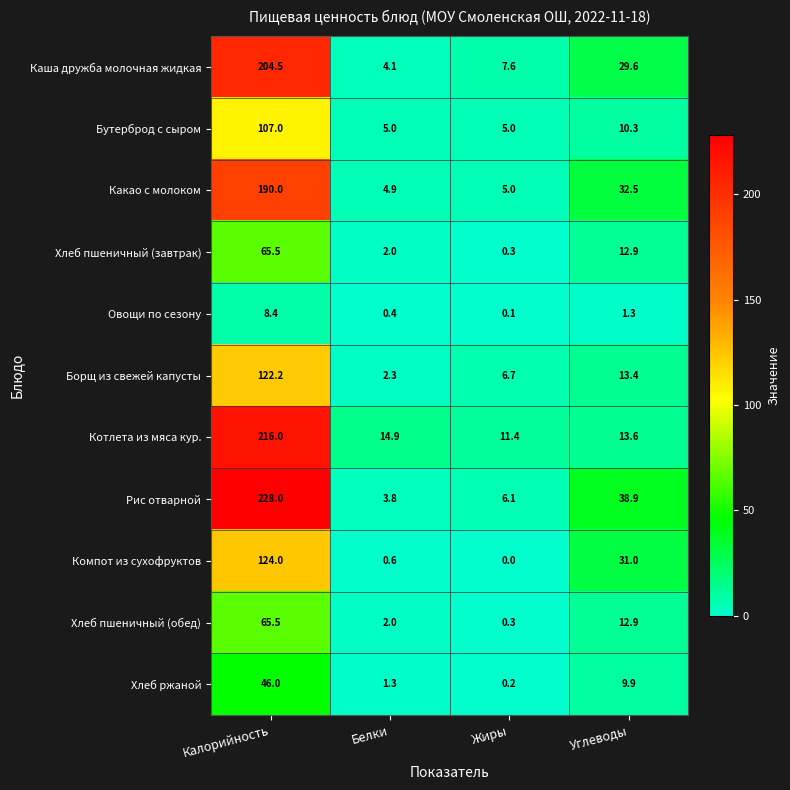

What is the sum of the Каша дружба молочная жидкая values at Жиры and Белки?

11.7